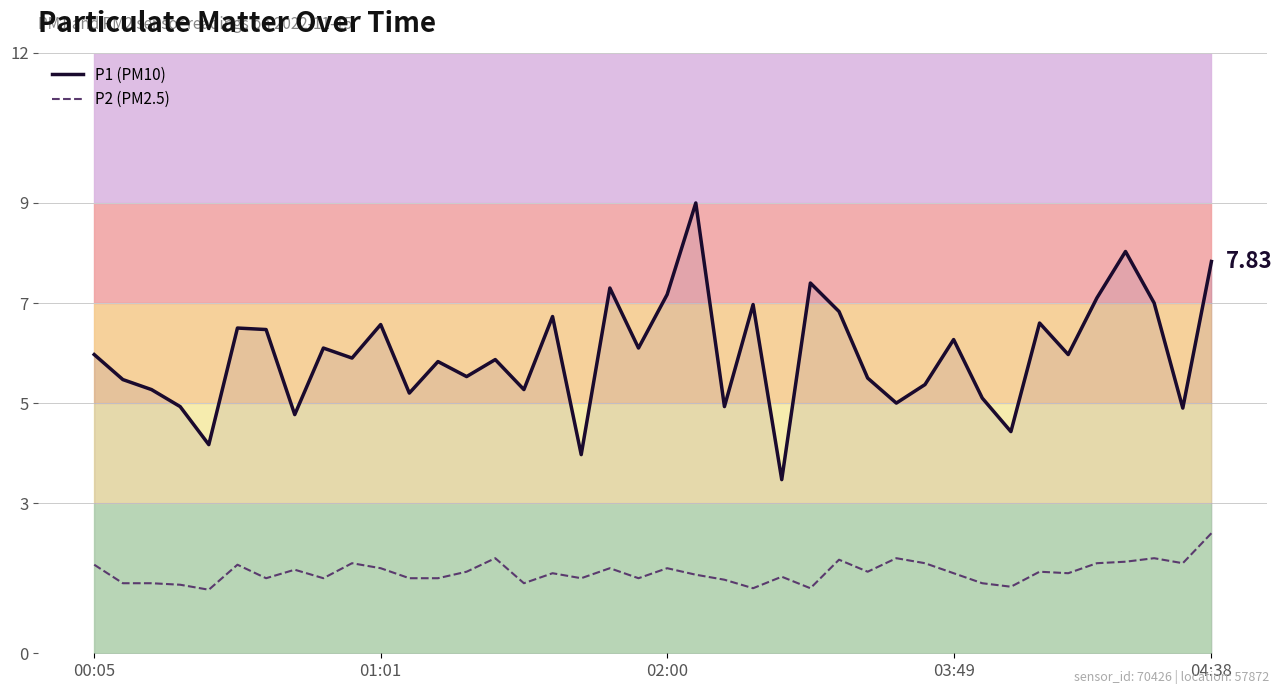

True or false: P1 (PM10) and P2 (PM2.5) intersect in this chart.

False